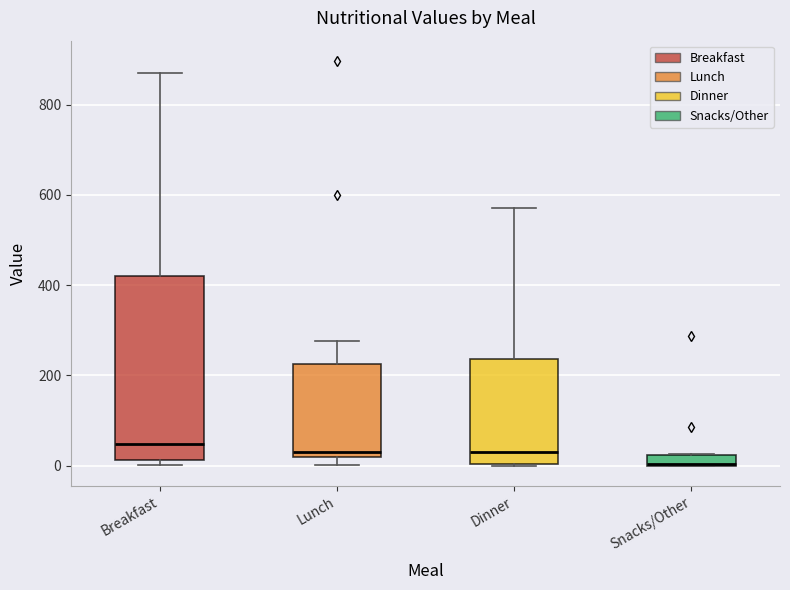

Where does the upper whisker of the box for Dinner end on the y-axis? The values are not printed on the chart, so give them approximately, as read against the axis.

580